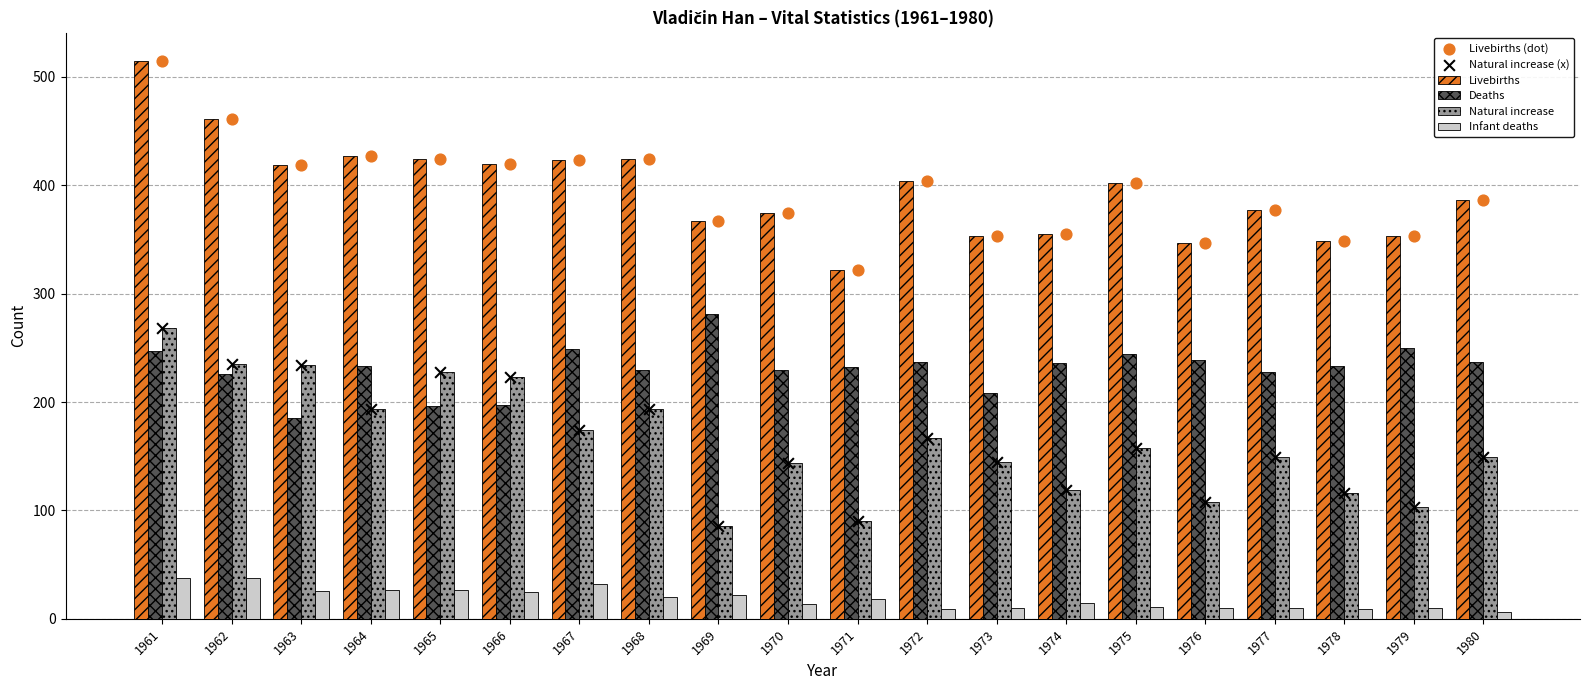

At how many categories does at least one series exceed 51?

20